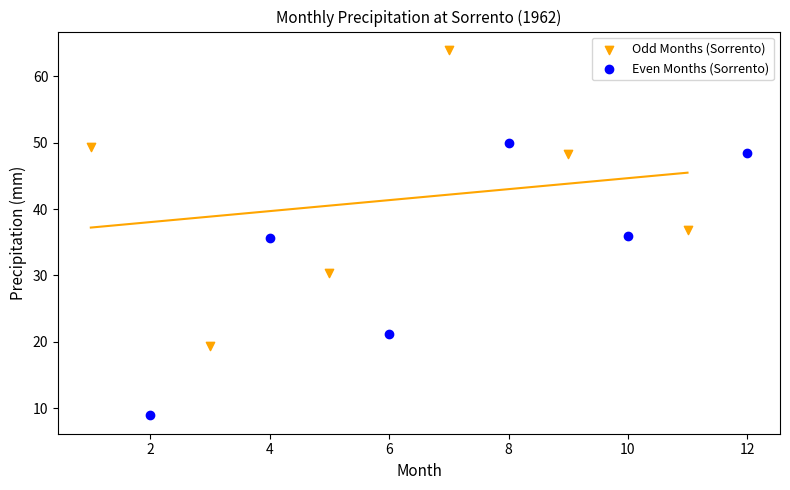

Which series has the widest spread of Y values?

Odd Months (Sorrento)